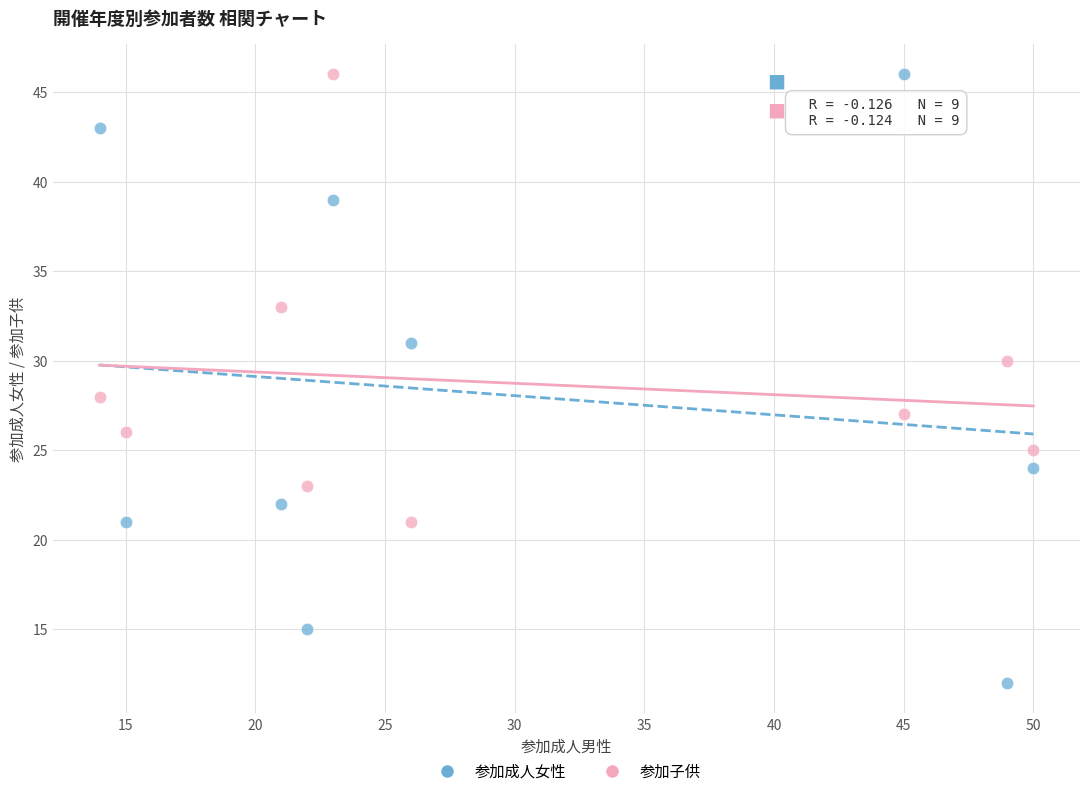

Which series reaches the minimum Y coordinate?

参加成人女性